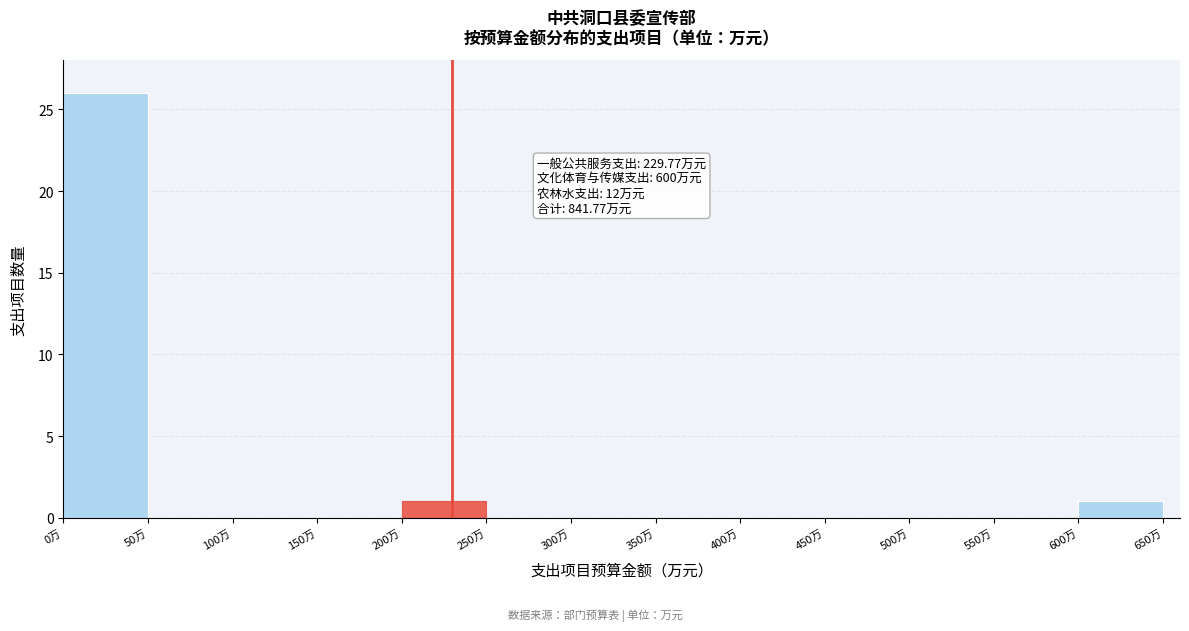

Over which range of the x-axis is the bar tallest?

0 to 50